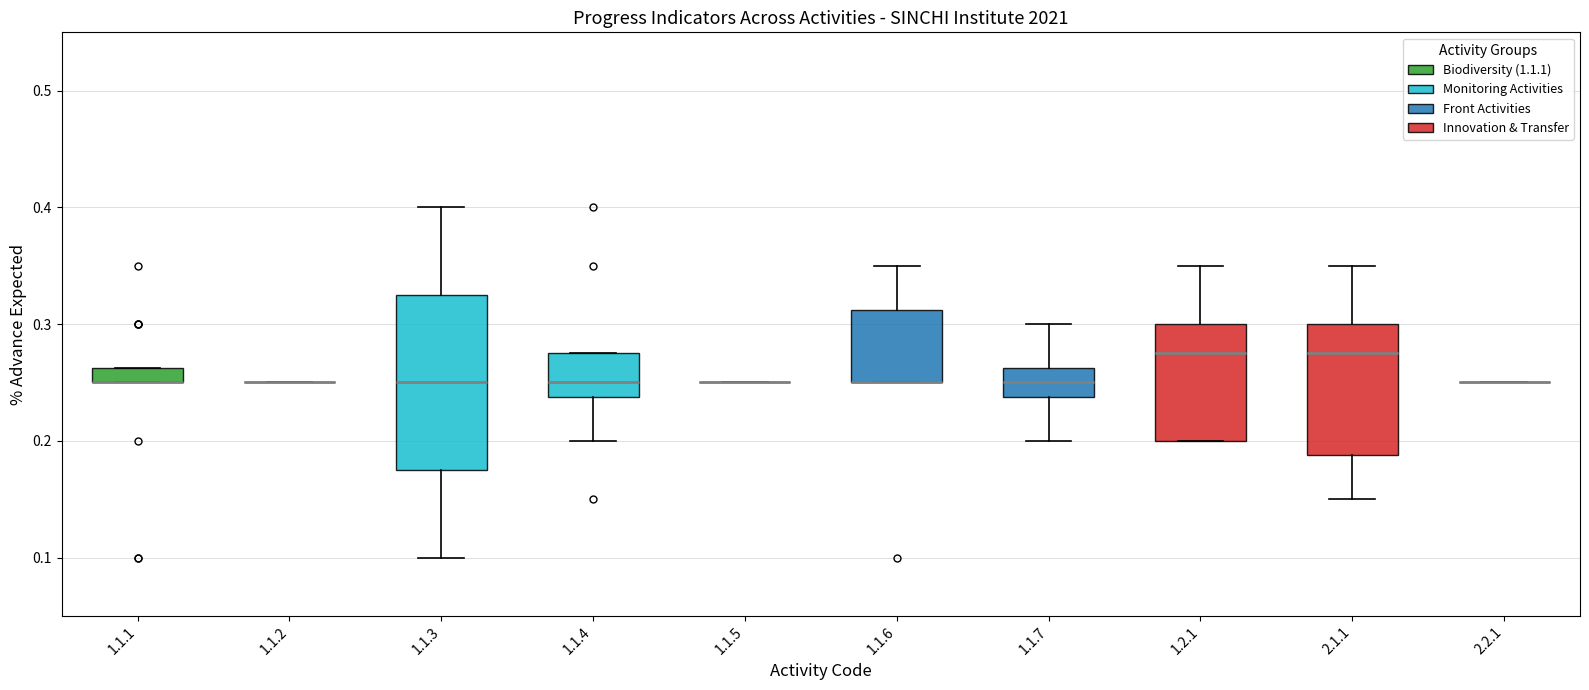

Where is the upper edge of the box for 1.1.6 on the y-axis? The values are not printed on the chart, so give them approximately, as read against the axis.

0.31